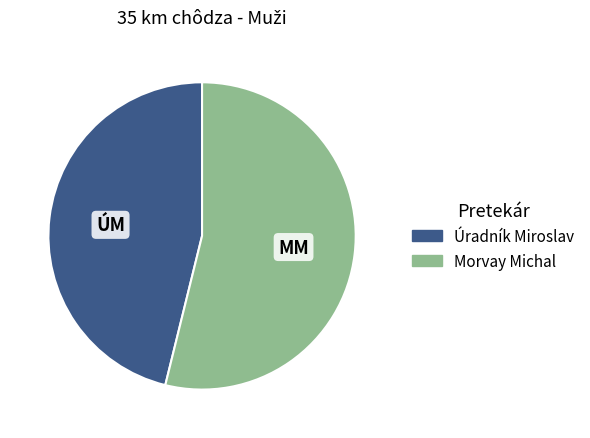

How many segments does this pie chart have?

2